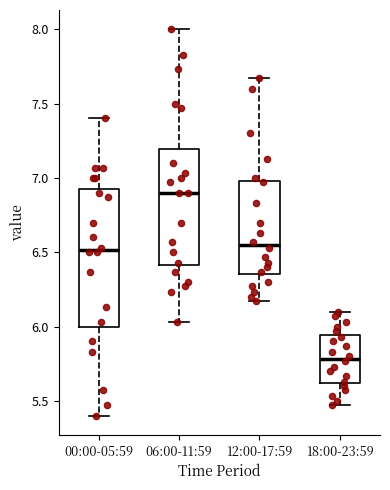

Where does the median line of the box for 18:00-23:59 sit on the y-axis? The values are not printed on the chart, so give them approximately, as read against the axis.

5.80